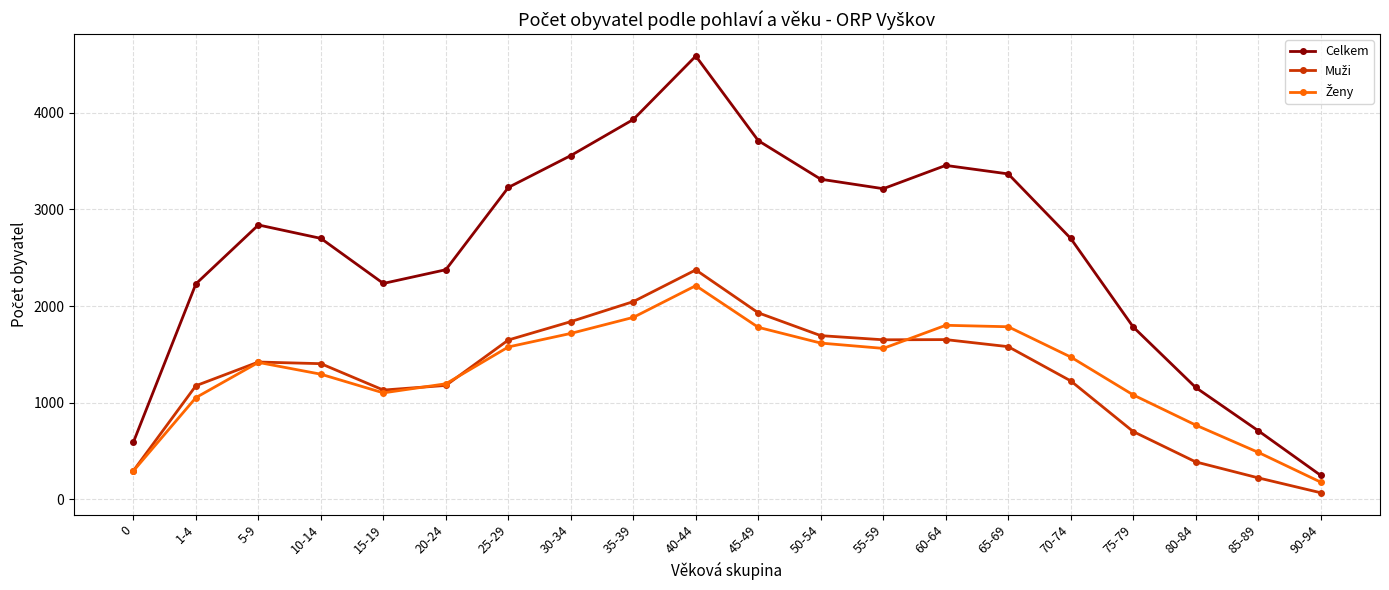

Which series has the widest spread of values?

Celkem